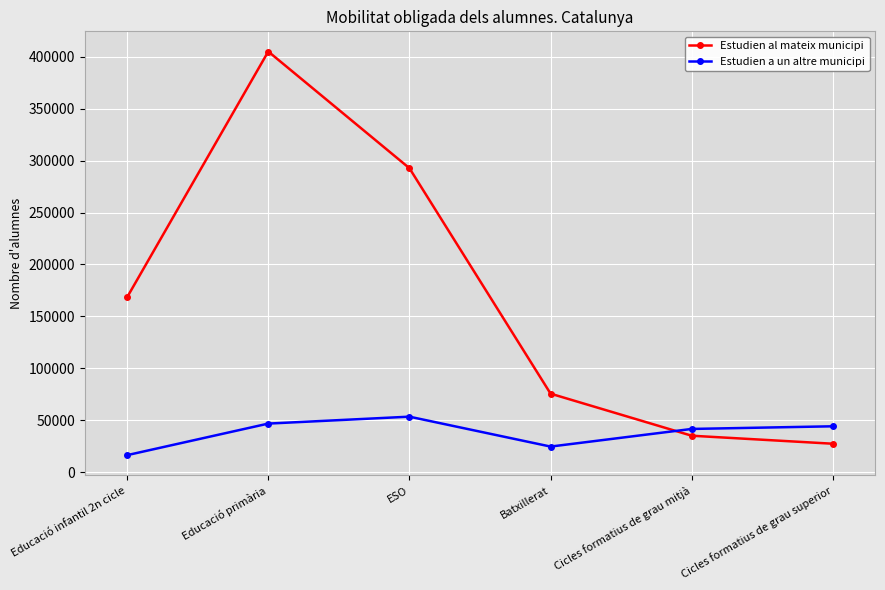

Does the chart have visible grid lines?

Yes